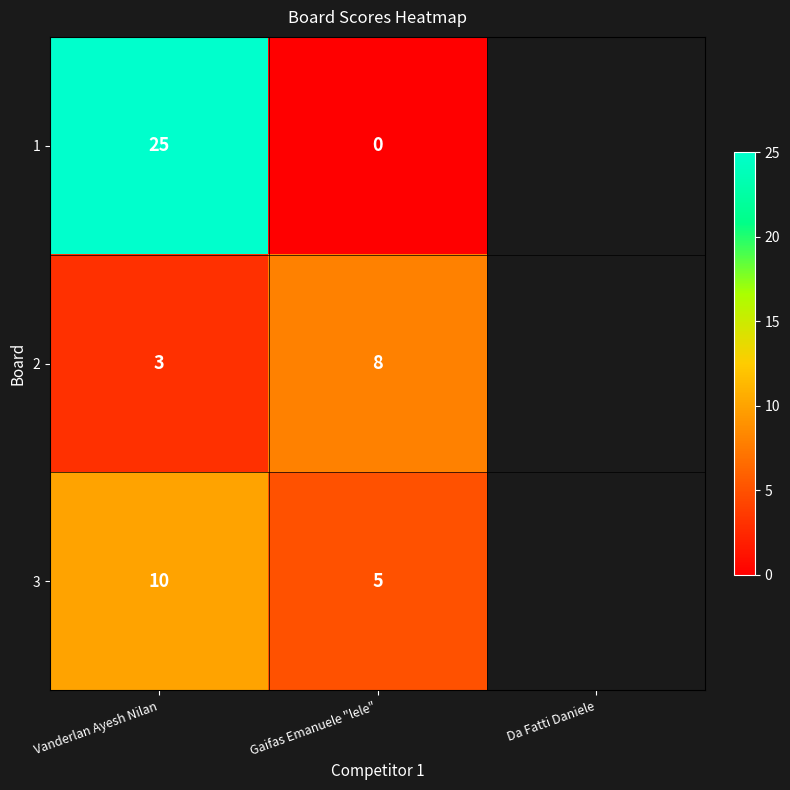

Is the value of 3 at Gaifas Emanuele "lele" greater than the value of 1 at Gaifas Emanuele "lele"?

Yes